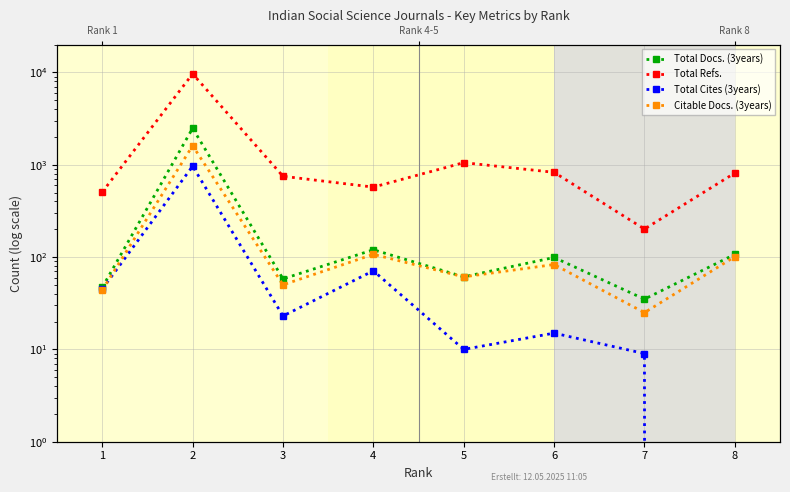

What is the lowest value of the Total Docs. (3years) series?

35